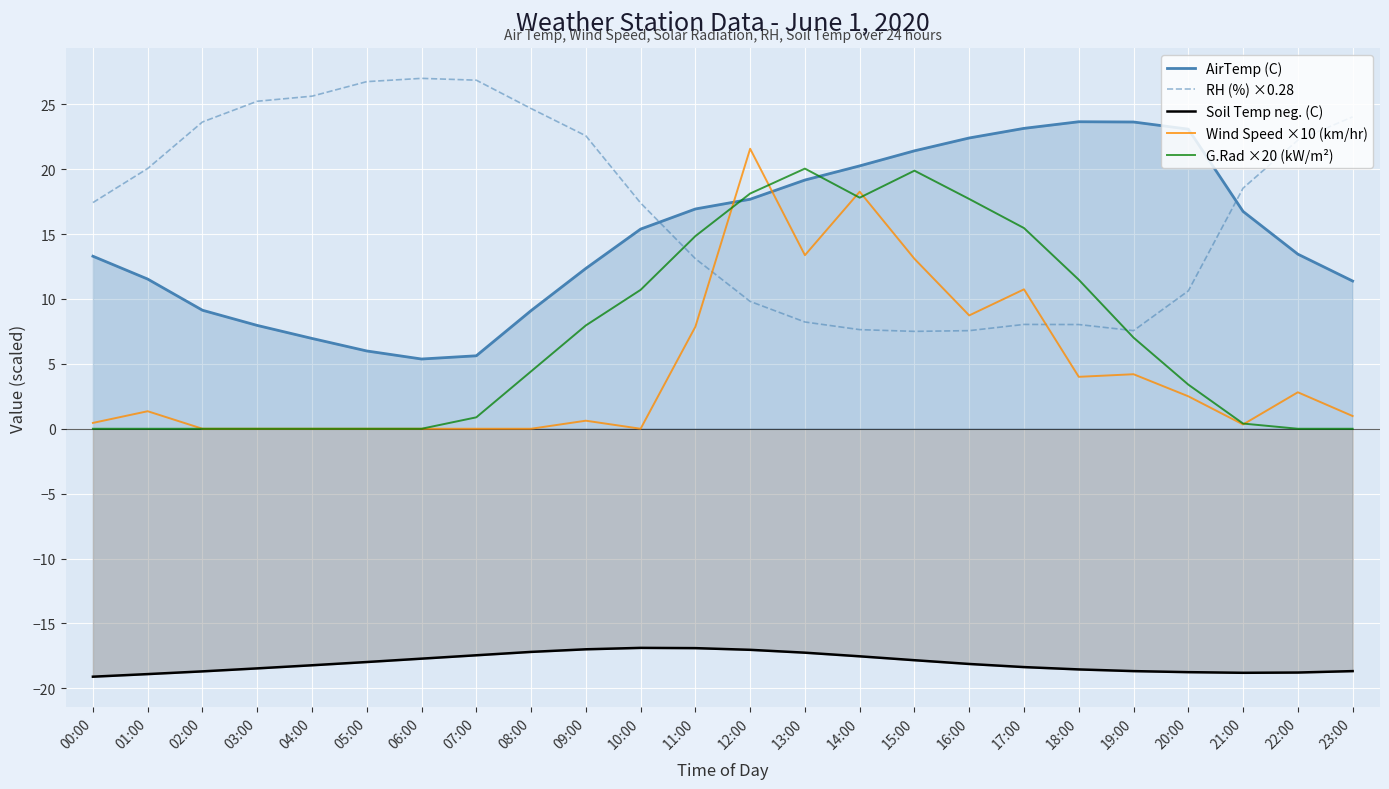

What is the difference between the Soil Temp neg. (C) values at 03:00 and 16:00?

0.3